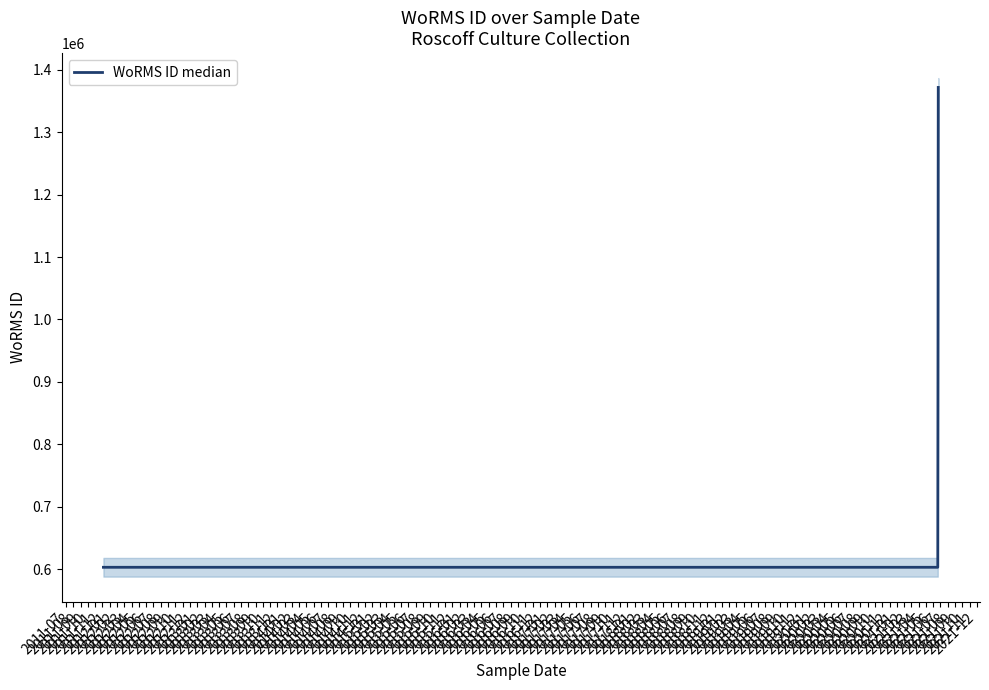

What is the lowest value of the WoRMS ID median series?

603228